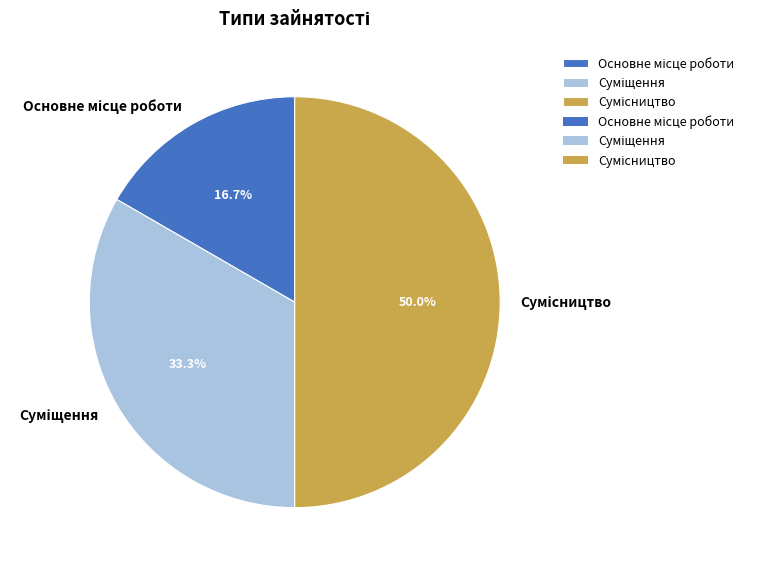

To the nearest percent, what is the average slice percentage?

33%